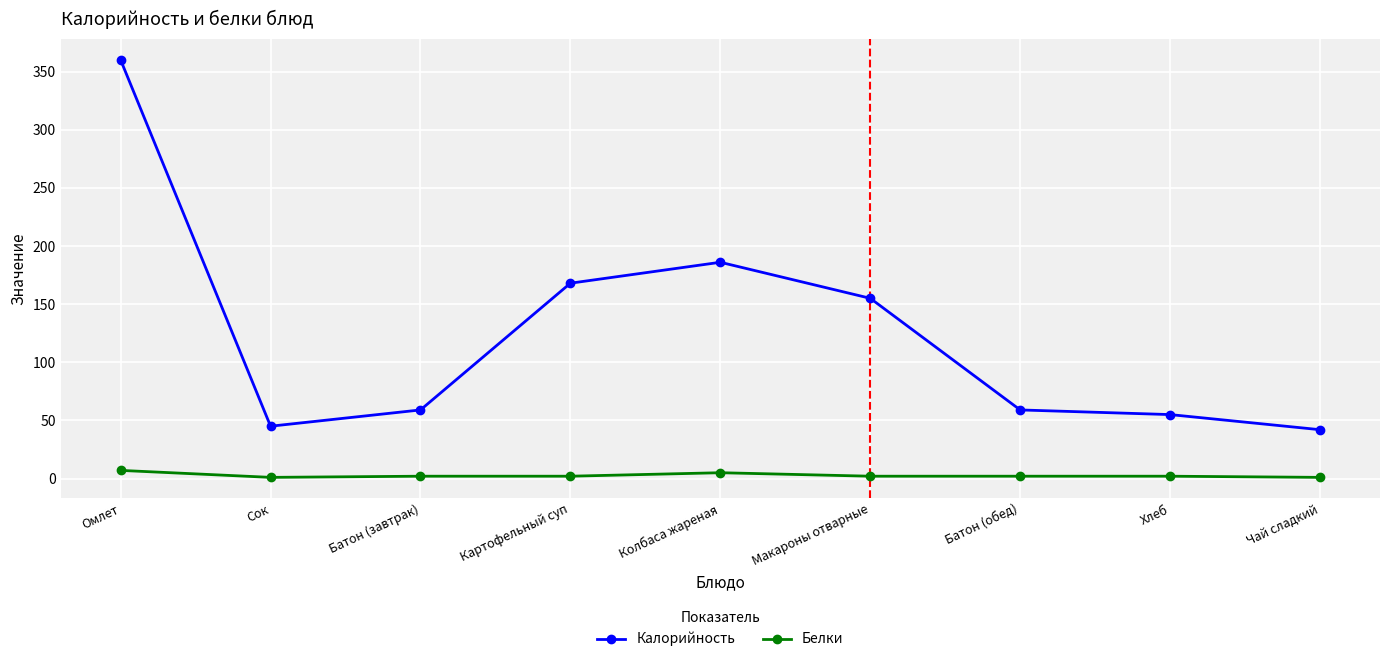

True or false: Белки and Калорийность intersect in this chart.

False